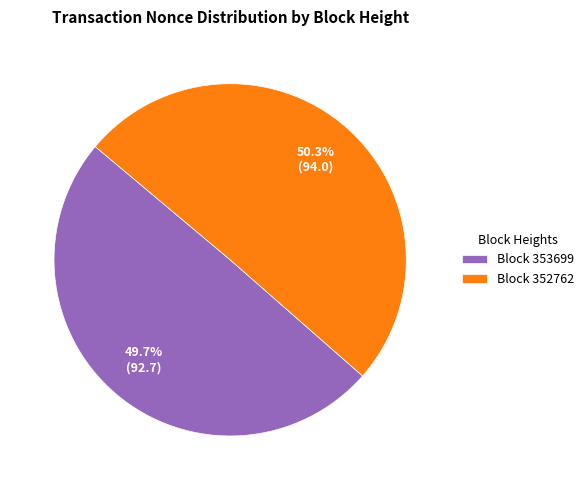

Does Block 352762 account for over 50% of the chart?

Yes